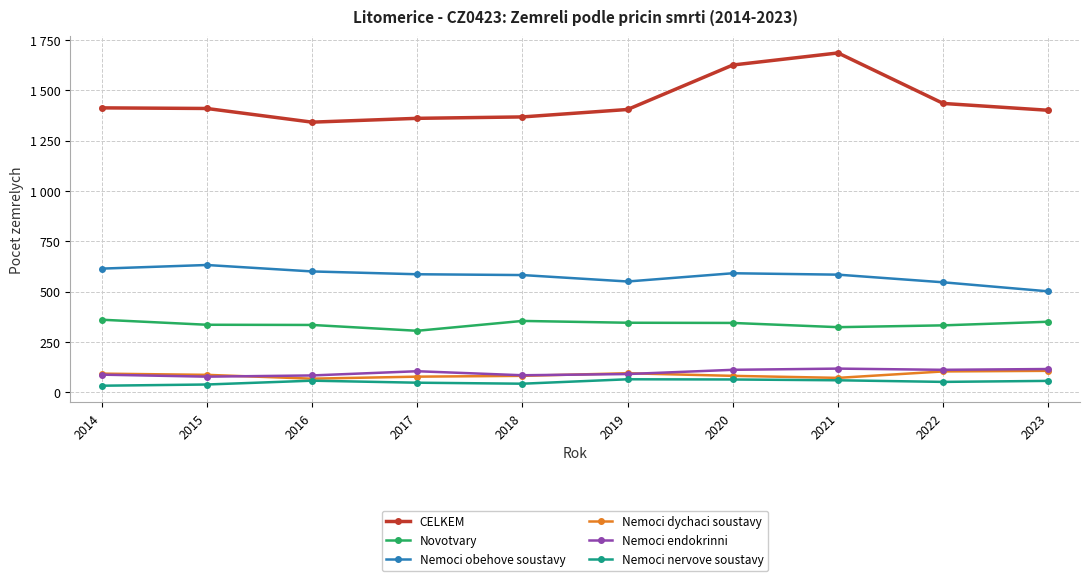

List the labels in order of Novotvary value, largest first.

2014, 2018, 2023, 2019, 2020, 2015, 2016, 2022, 2021, 2017